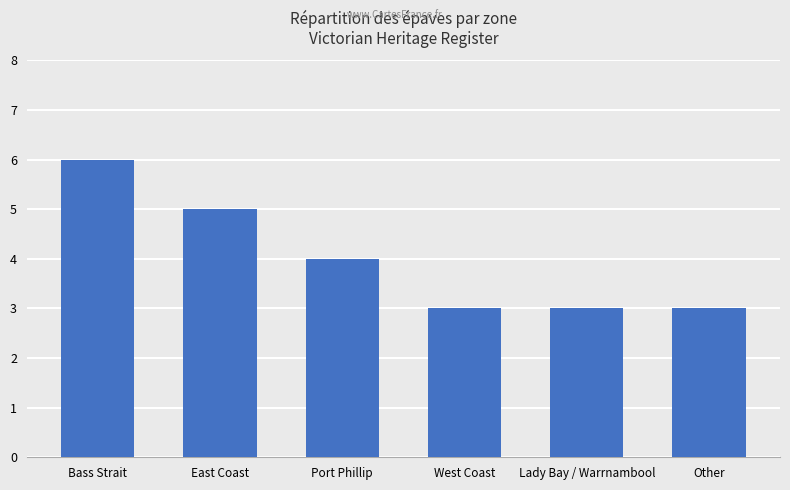

At which label does the data first exceed 4?

Bass Strait